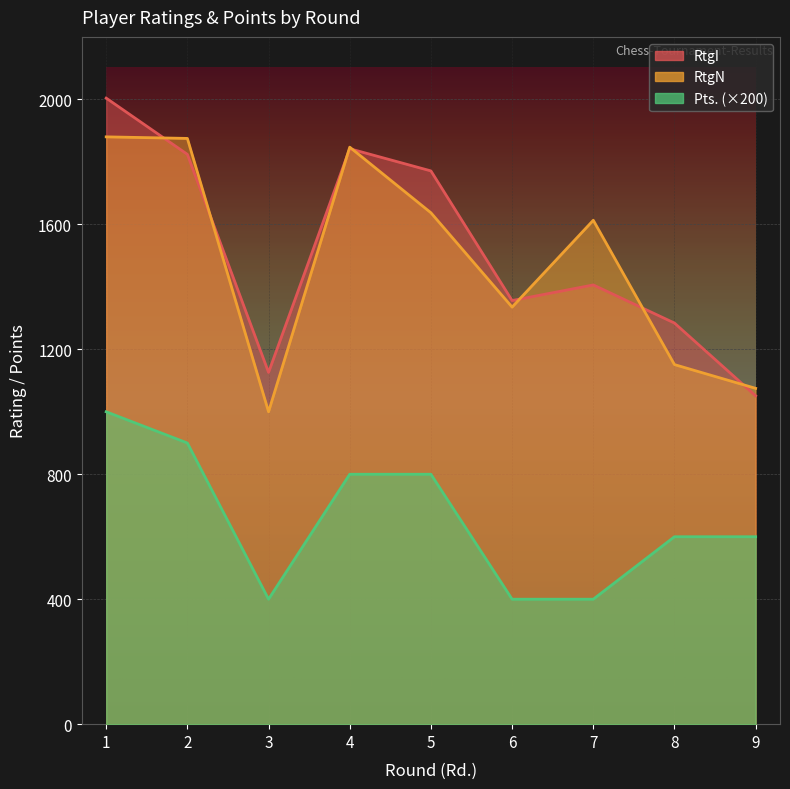

Reading right to left, transcribe all the data shown in this chart.

RtgI: 9=1051	8=1284	7=1406	6=1356	5=1771	4=1842	3=1126	2=1824	1=2004
RtgN: 9=1075	8=1151	7=1613	6=1335	5=1637	4=1847	3=1000	2=1875	1=1880
Pts.: 9=600	8=600	7=400	6=400	5=800	4=800	3=400	2=900	1=1000